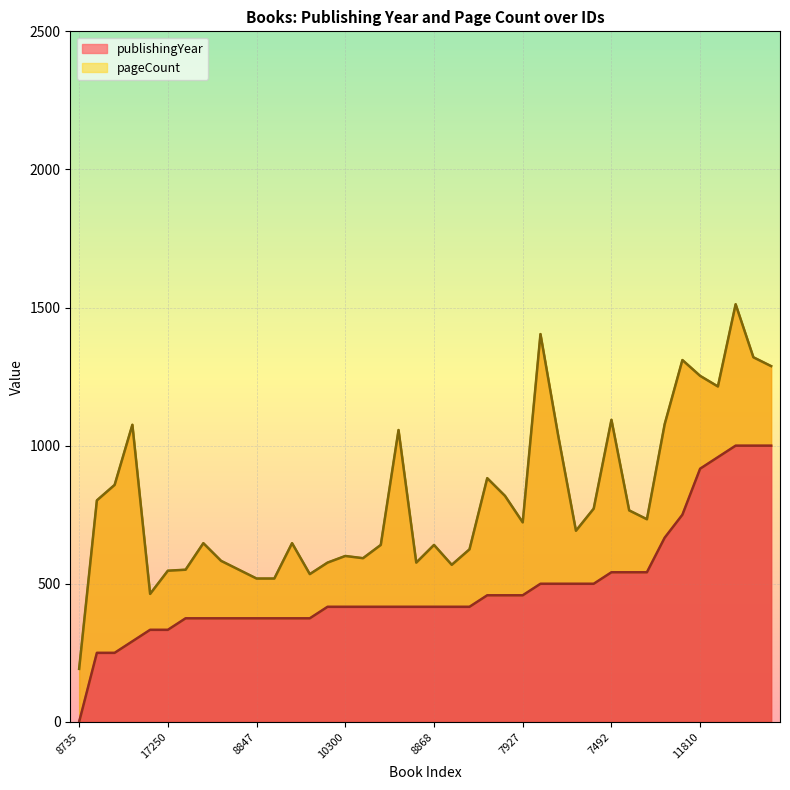

What is the change in value from 8735 to 13177?

+416.7